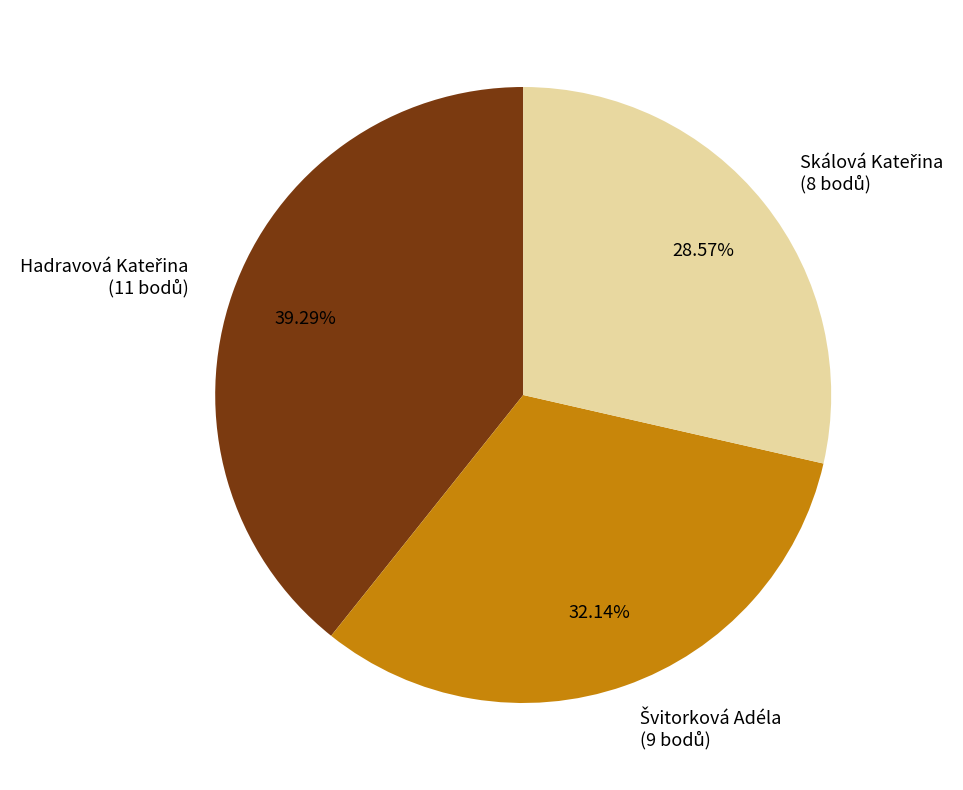

Is there any slice that represents more than half of the pie?

No